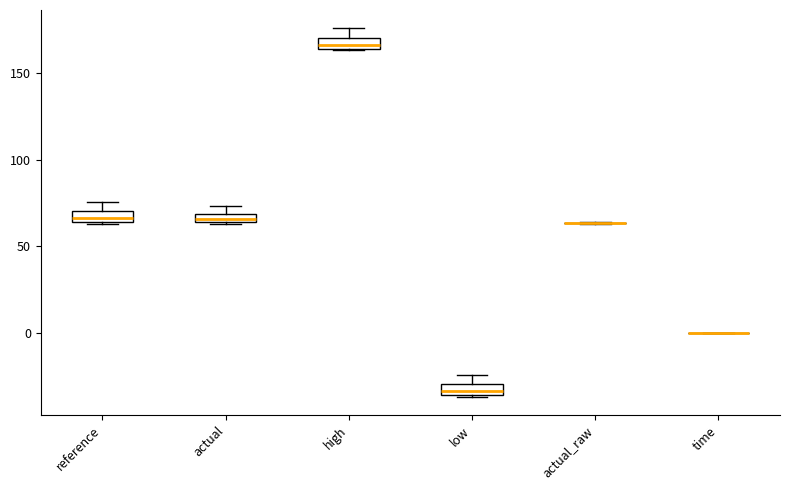

Where is the upper edge of the box for actual on the y-axis? The values are not printed on the chart, so give them approximately, as read against the axis.

70